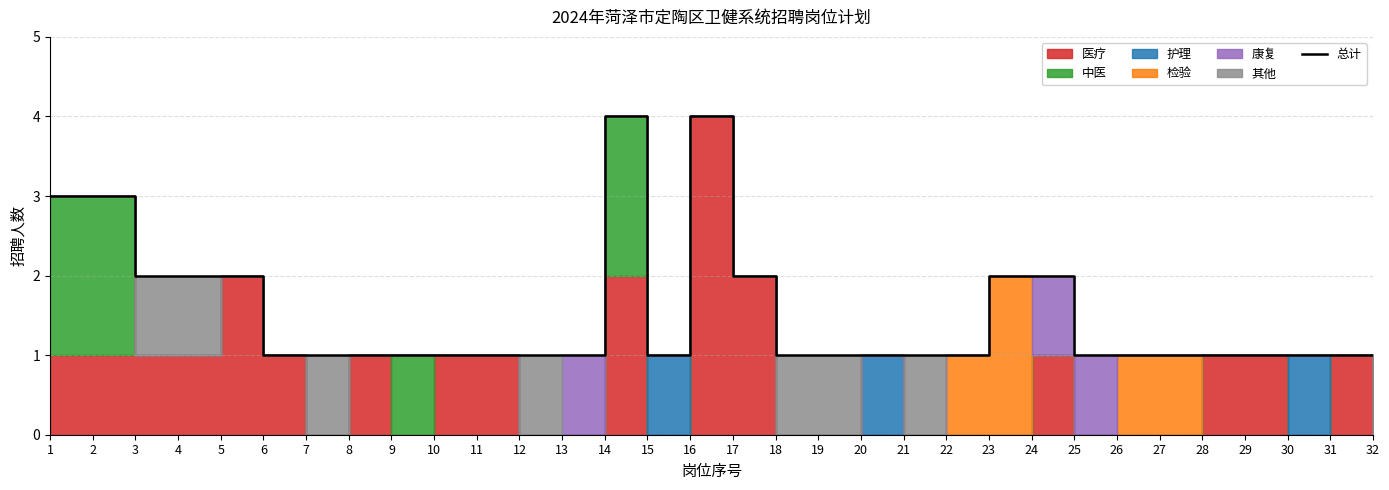

Which label corresponds to the smallest value in the chart?

6